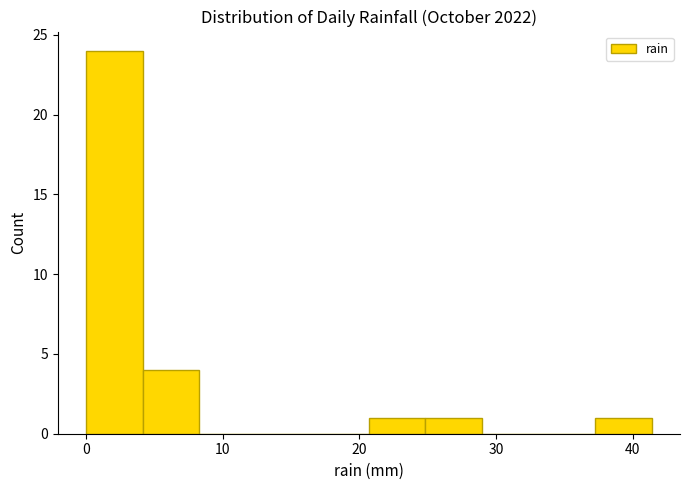

How tall is the bar that spans 0 to 4 on the x-axis? Neither the bar edges nor the heights are printed on the chart, so give them approximately, as read against the axes.

24